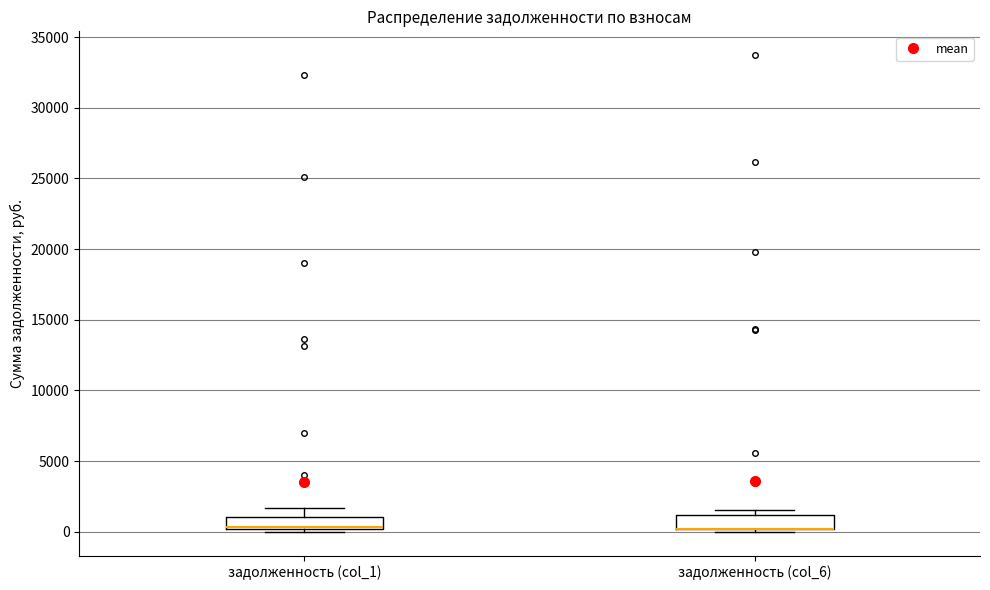

Reading left to right, transcribe this box plot: for each box, give where its median line is, the range the box spans, and where its two whiskers end, as read against the y-axis. The values are not printed on the chart, so give them approximately, as read against the axis.

задолженность (col_1): median 500 (drawn on the box's lower edge), box 0 to 1000, whiskers 0 (just below the box's lower edge) to 1500
задолженность (col_6): median 0 (drawn on the box's lower edge), box 0 to 1000, whiskers 0 (just below the box's lower edge) to 1500